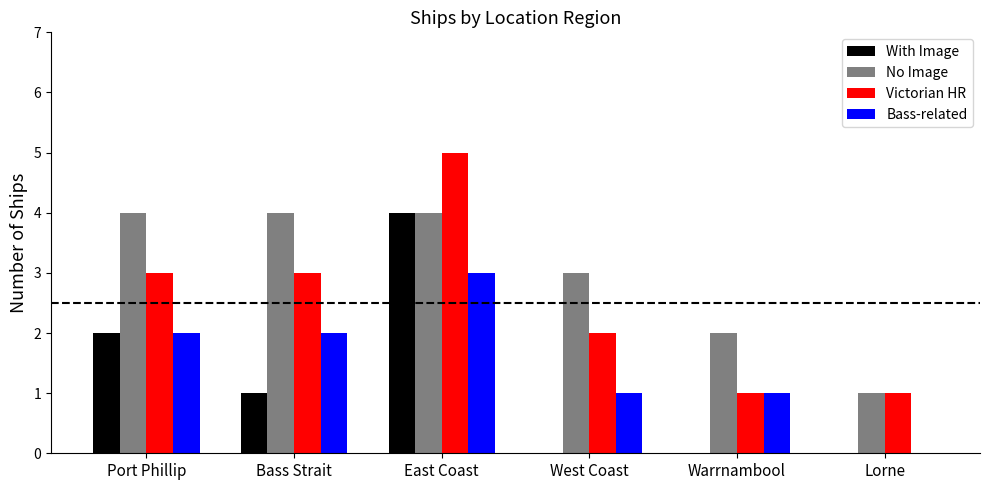

What is the total value across all series at East Coast?

16